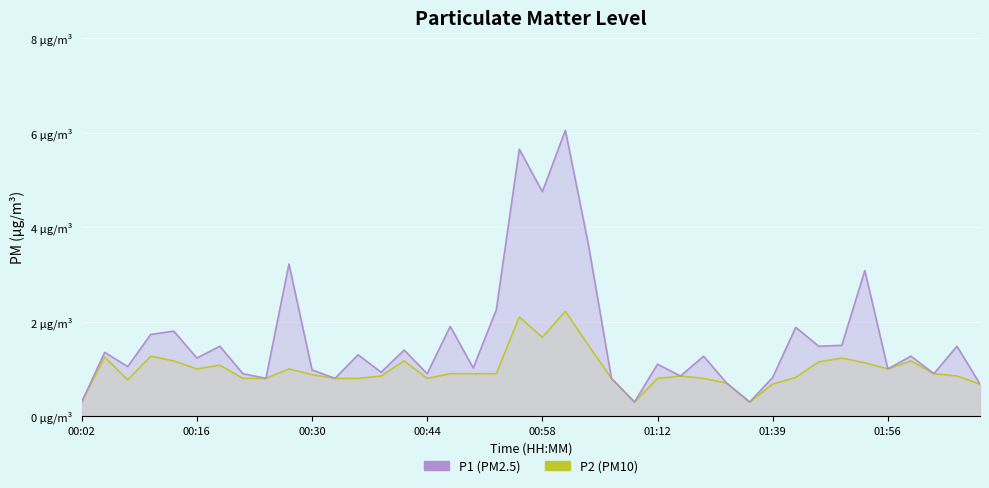

Which series has the largest range (max minus min)?

P1 (PM2.5)